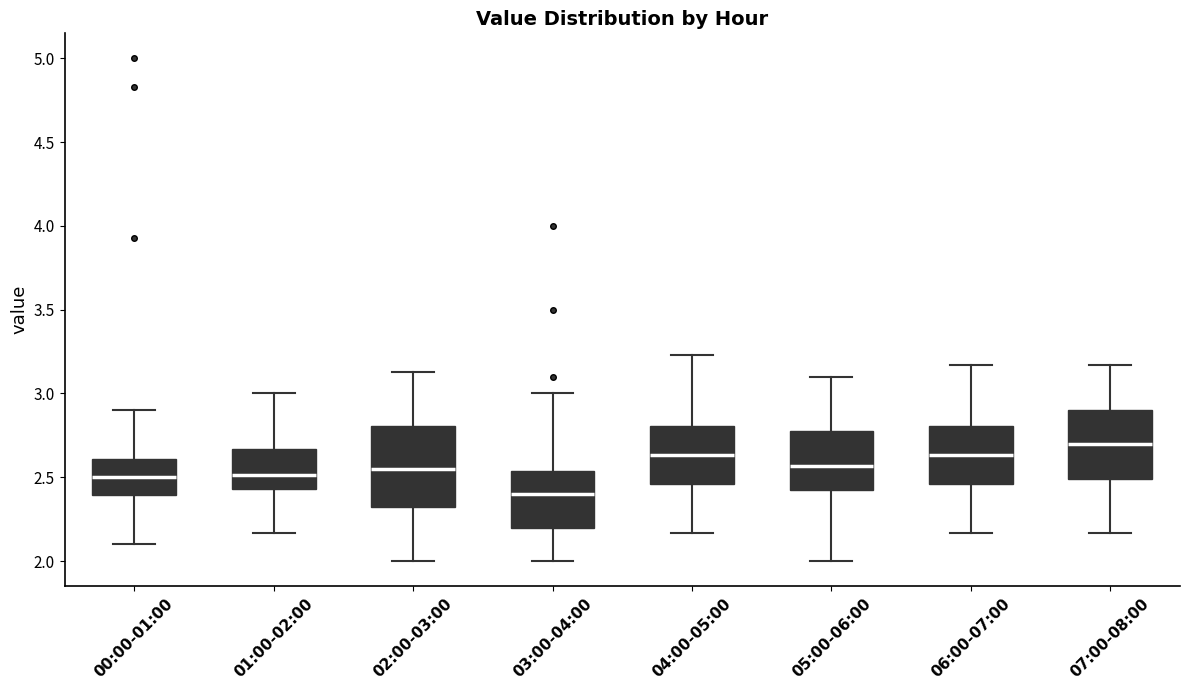

Reading left to right, transcribe this box plot: for each box, give where its median line is, the range the box spans, and where its two whiskers end, as read against the y-axis. The values are not printed on the chart, so give them approximately, as read against the axis.

00:00-01:00: median 2.50, box 2.40 to 2.60, whiskers 2.10 to 2.90
01:00-02:00: median 2.50, box 2.45 to 2.65, whiskers 2.15 to 3.00
02:00-03:00: median 2.55, box 2.30 to 2.80, whiskers 2.00 to 3.15
03:00-04:00: median 2.40, box 2.20 to 2.55, whiskers 2.00 to 3.00
04:00-05:00: median 2.65, box 2.45 to 2.80, whiskers 2.15 to 3.25
05:00-06:00: median 2.55, box 2.40 to 2.80, whiskers 2.00 to 3.10
06:00-07:00: median 2.65, box 2.45 to 2.80, whiskers 2.15 to 3.15
07:00-08:00: median 2.70, box 2.50 to 2.90, whiskers 2.15 to 3.15